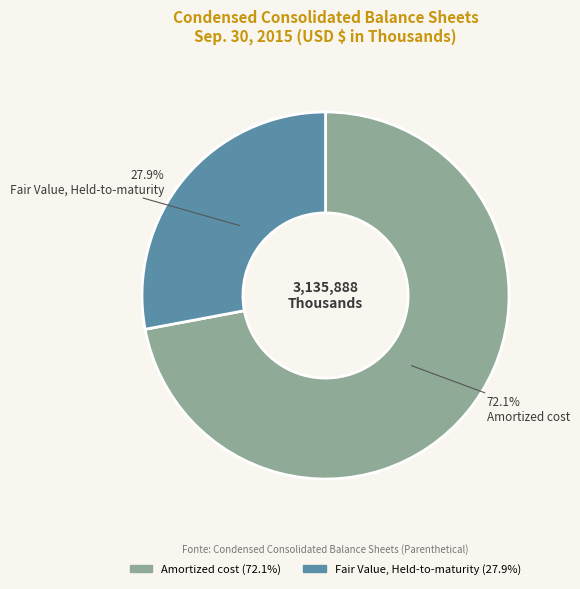

Rank the categories by value from highest to lowest.

Amortized cost, Fair Value, Held-to-maturity